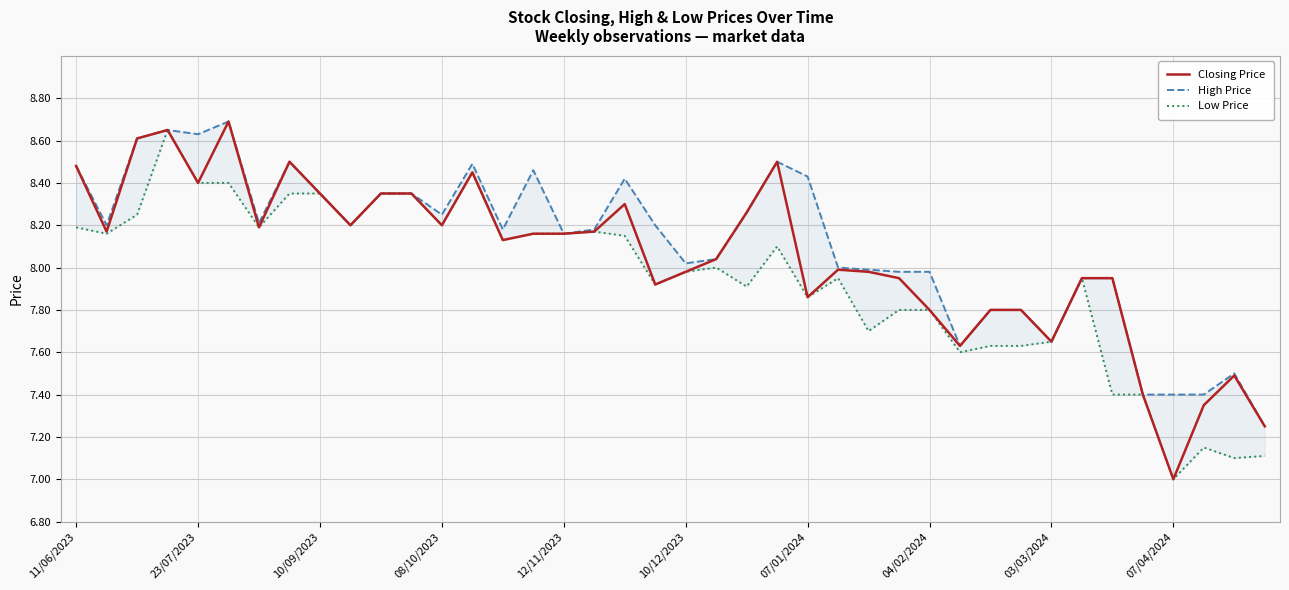

Is this an area chart (filled region under the line)?

No